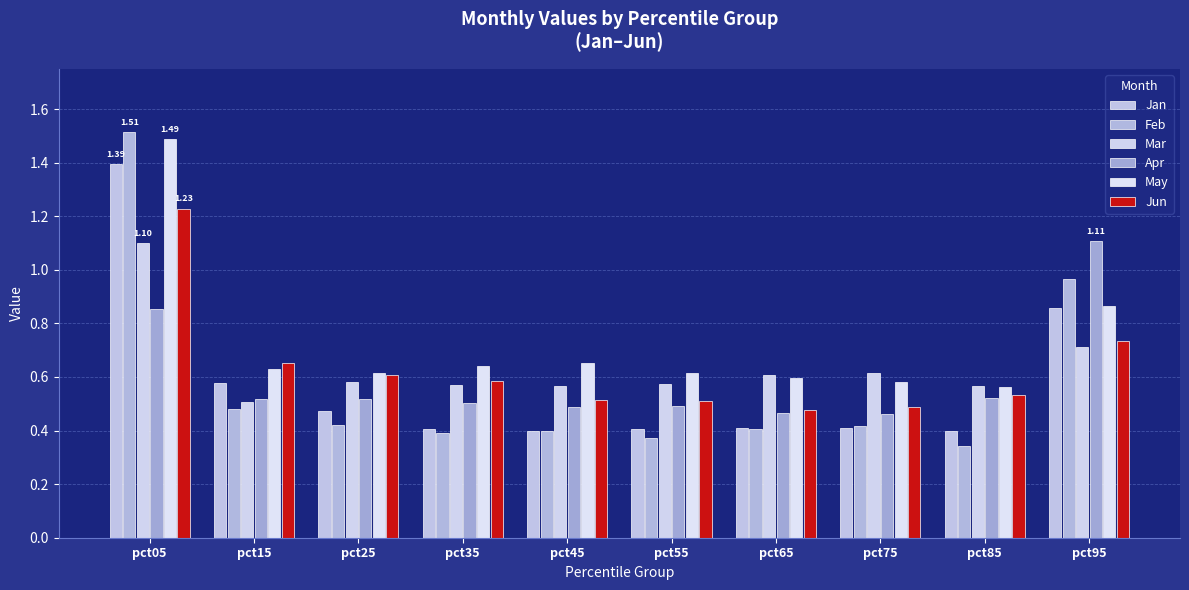

How many bars are there in each group?

6